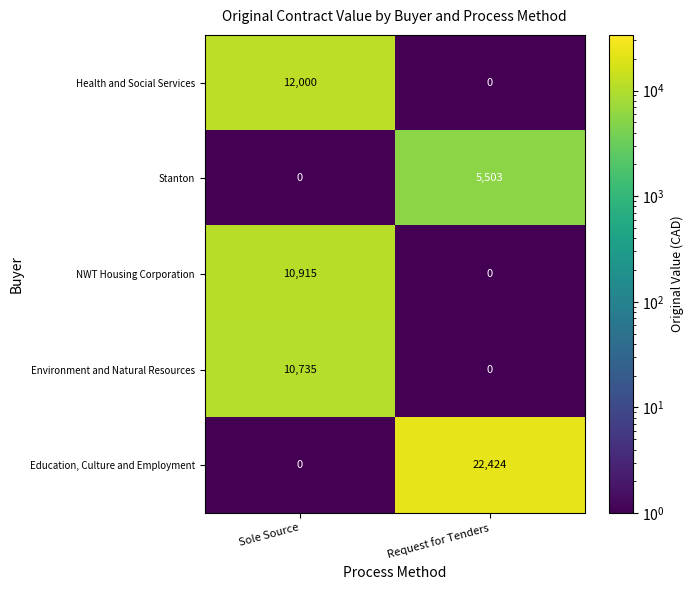

Which series changed the most between Sole Source and Request for Tenders?

Education, Culture and Employment